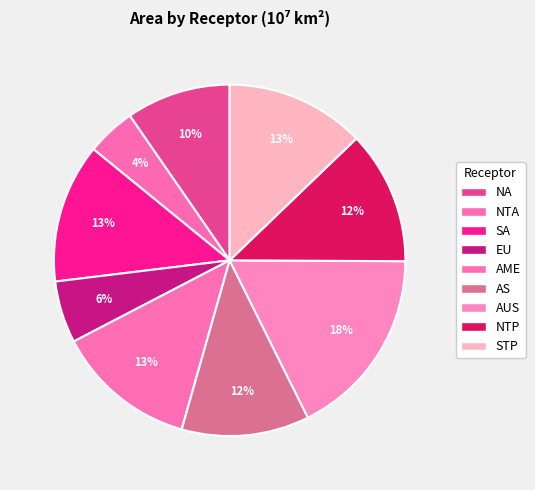

How many segments does this pie chart have?

9